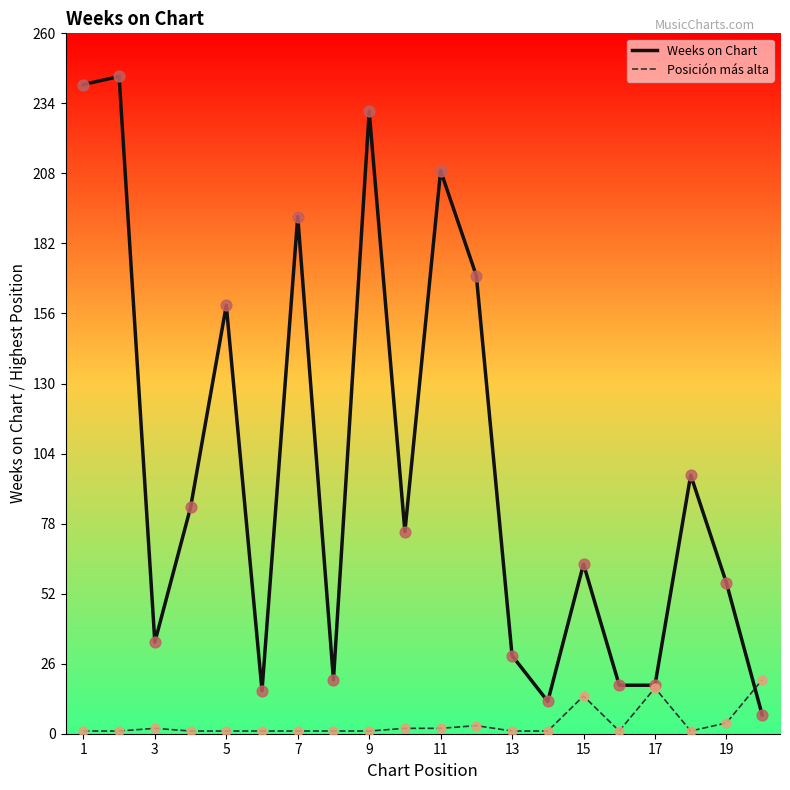

At how many categories does at least one series exceed 196?

4